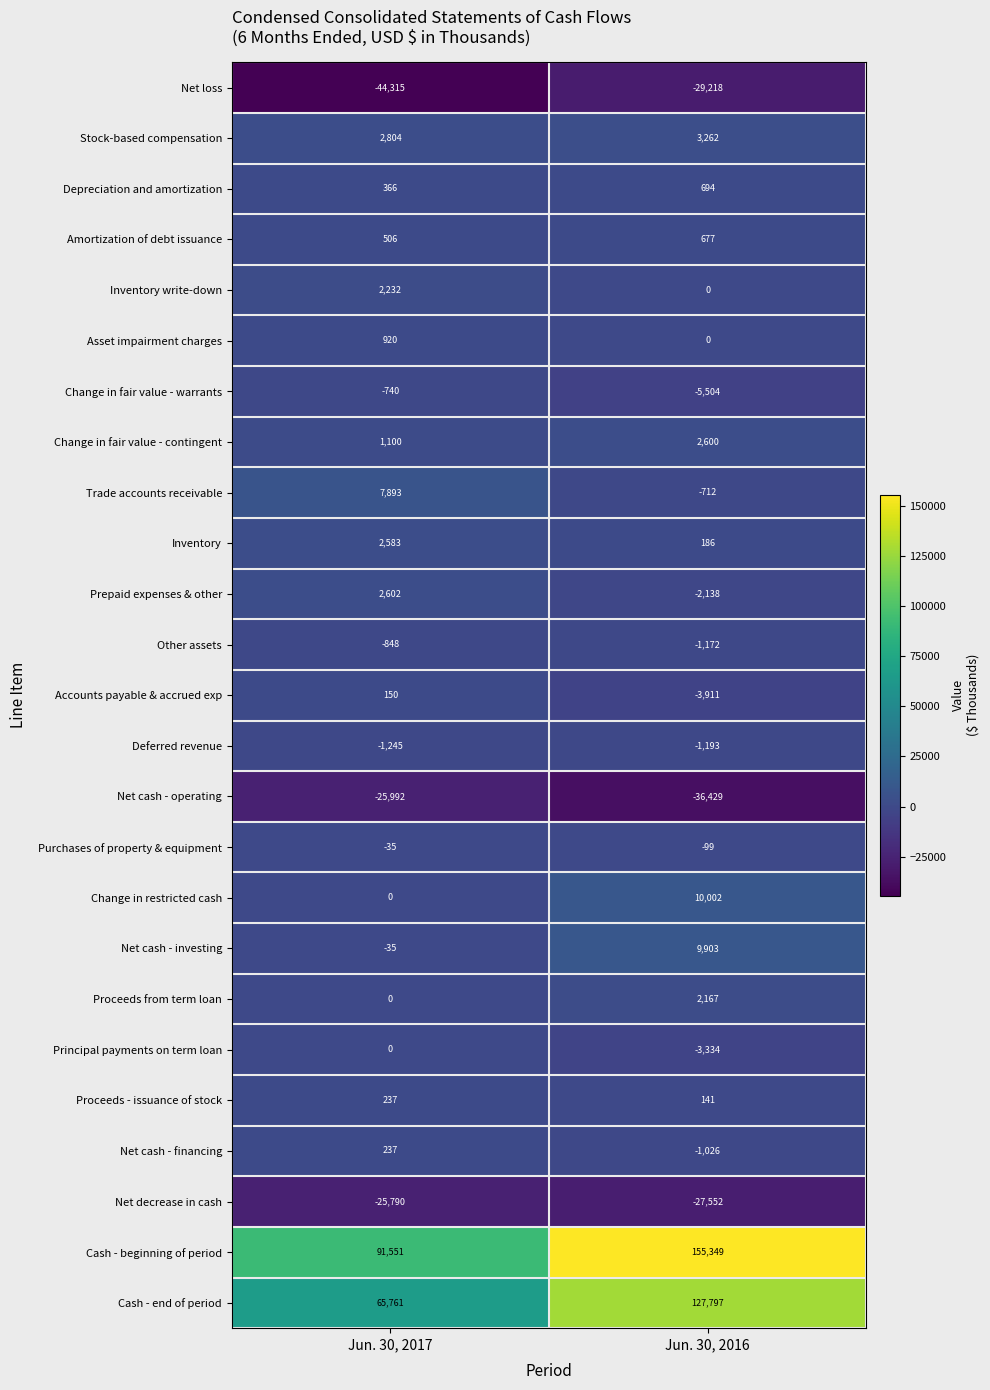

Which category has the lowest value in the Cash - beginning of period series?

Jun. 30, 2017